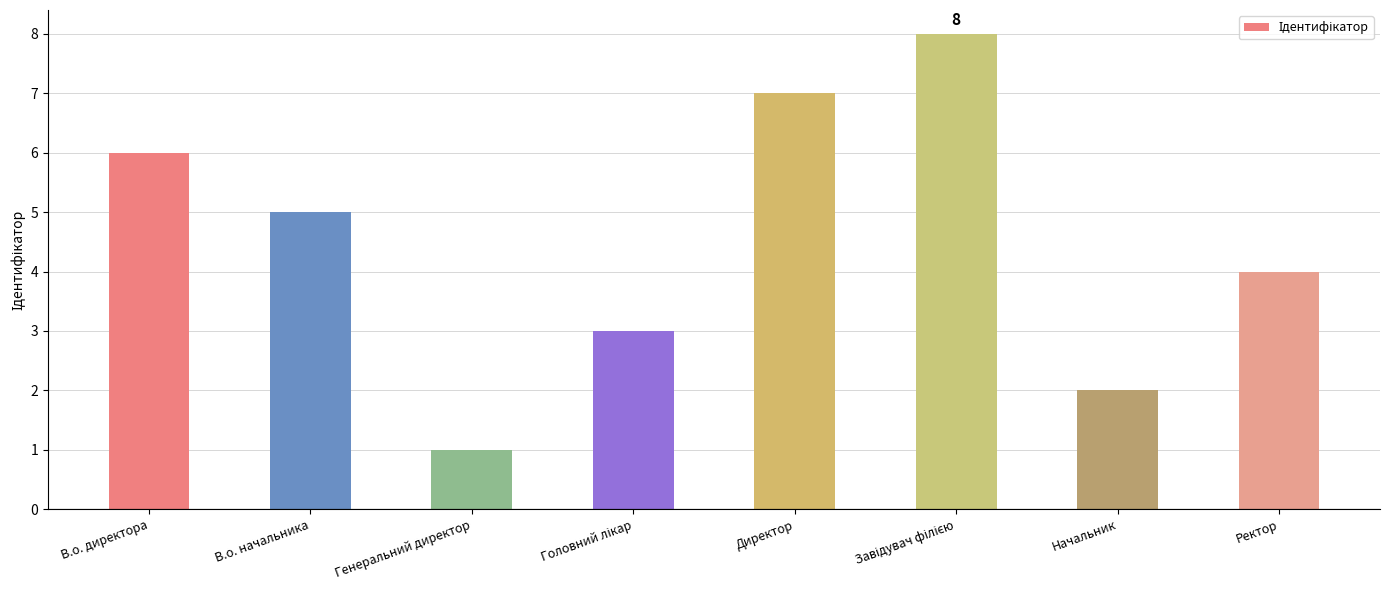

Which category has the lowest value across all series?

Генеральний директор